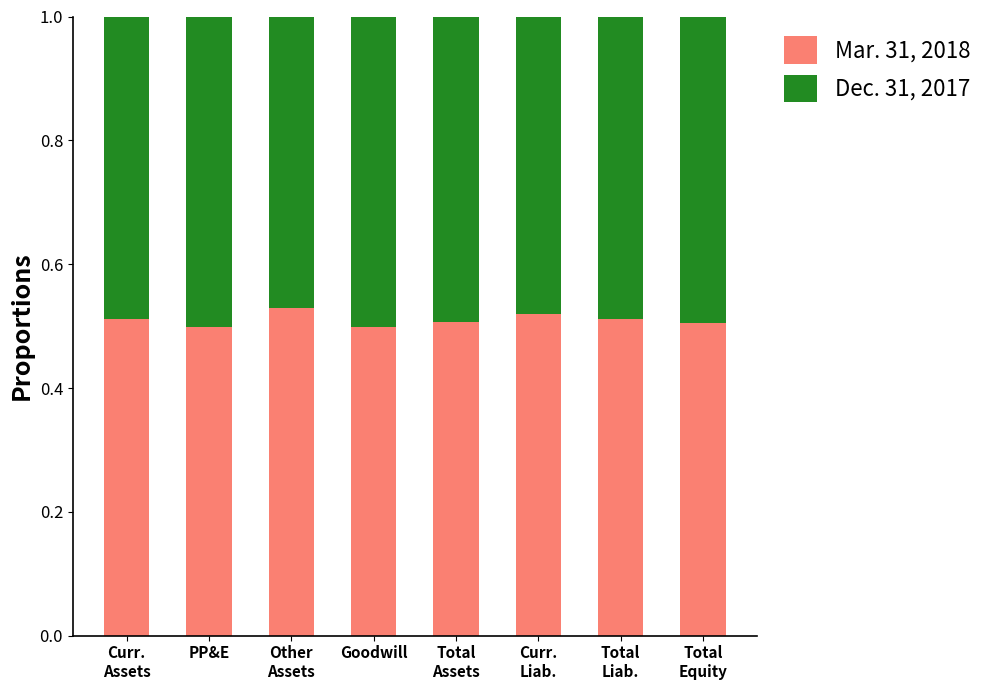

The value of Mar. 31, 2018 at Goodwill is 0.1. True or false?

False